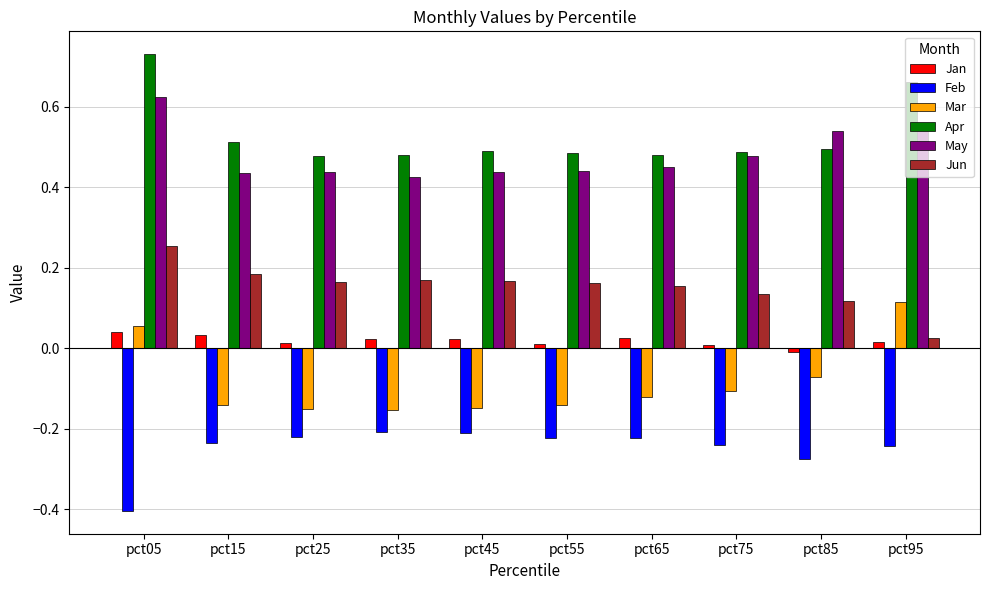

True or false: Feb has a value of -0.2 at pct95.

True